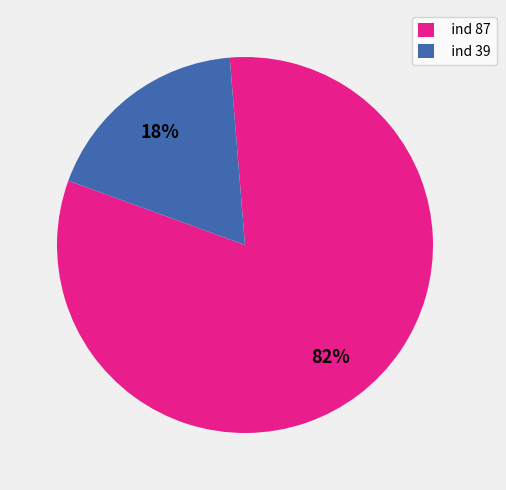

How many slices are in this pie chart?

2